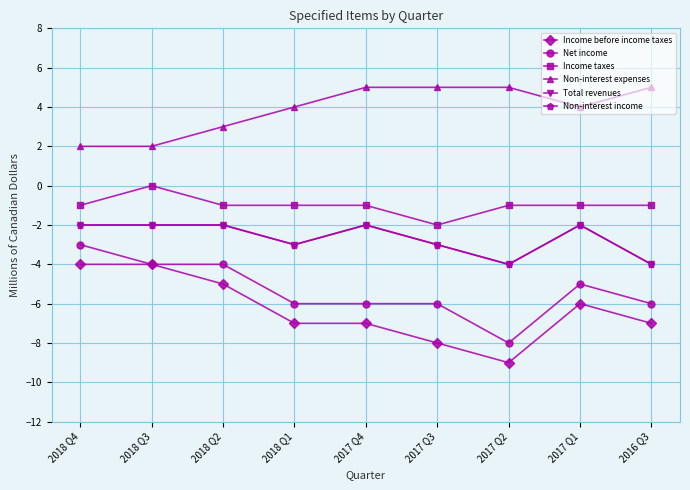

True or false: Income before income taxes and Net income intersect in this chart.

False